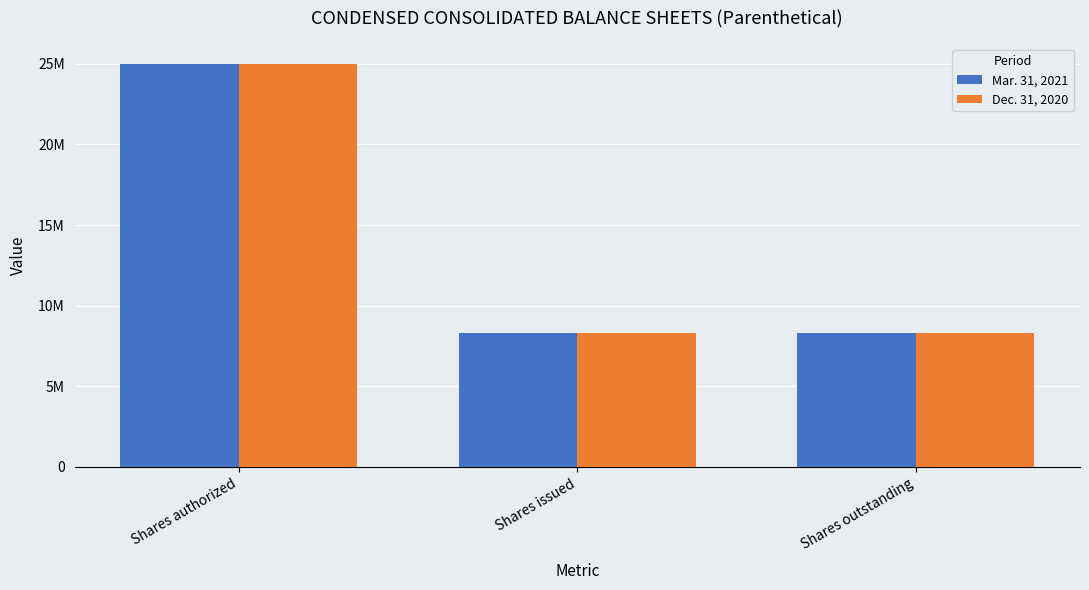

What is the greatest value displayed?

25000000